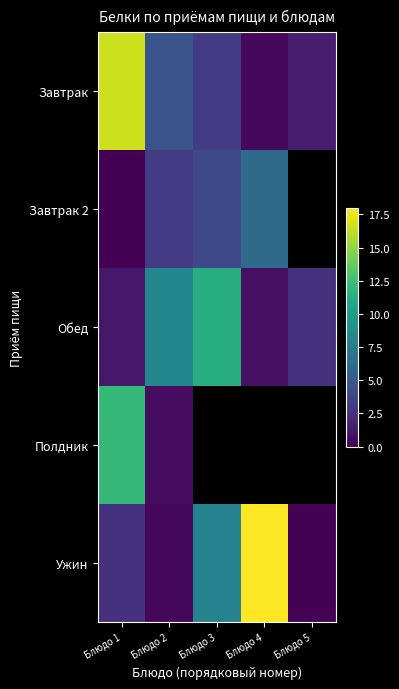

What is the spread (max minus min) of values at Блюдо 5?

2.5